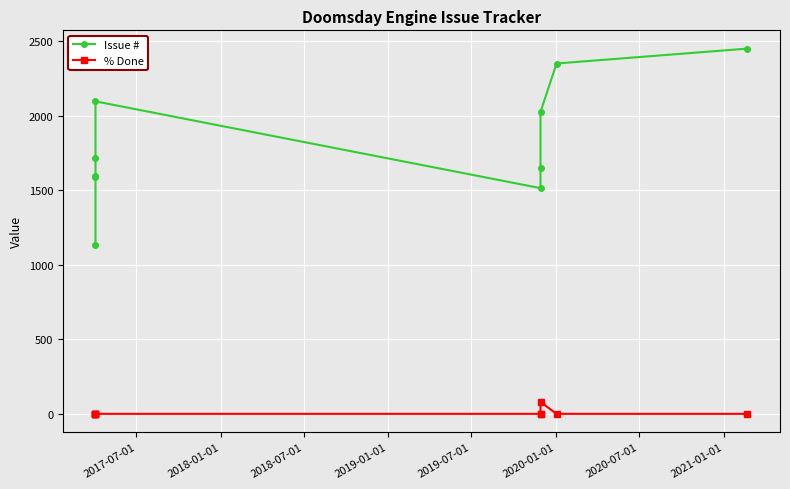

True or false: % Done and Issue # cross at least once.

False